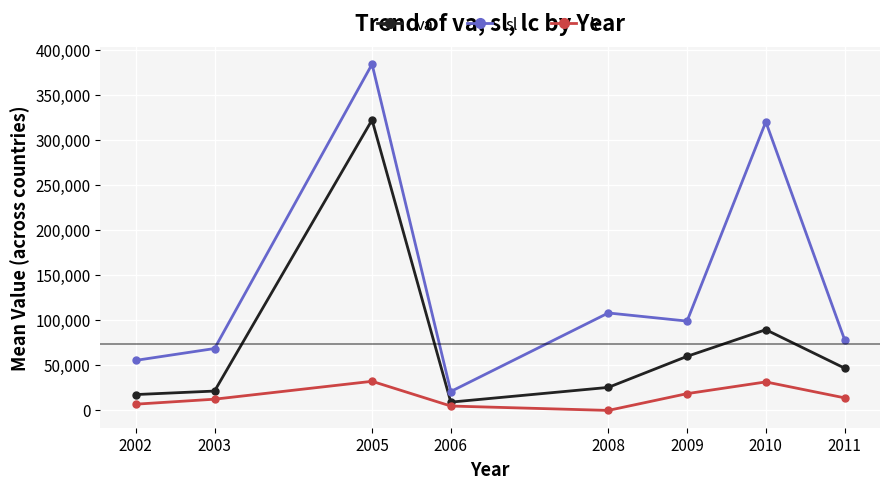

Read the va value at 2002.

17569.0